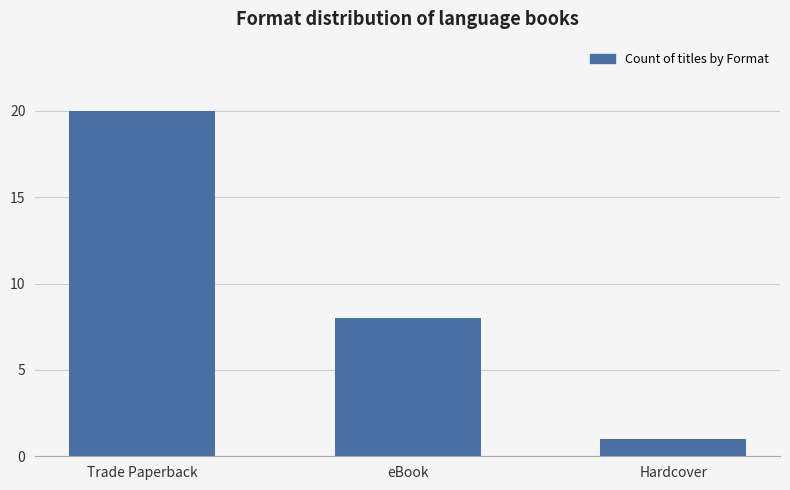

Where is the data nearest to the value 10?

eBook